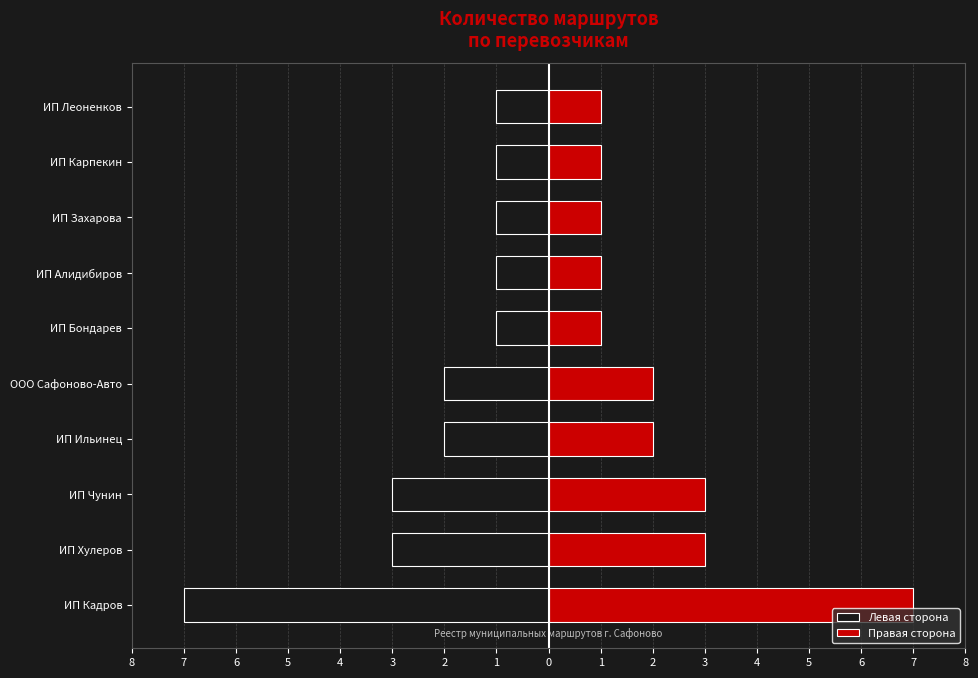

List the series in order of their peak value, highest first.

Правая сторона, Левая сторона